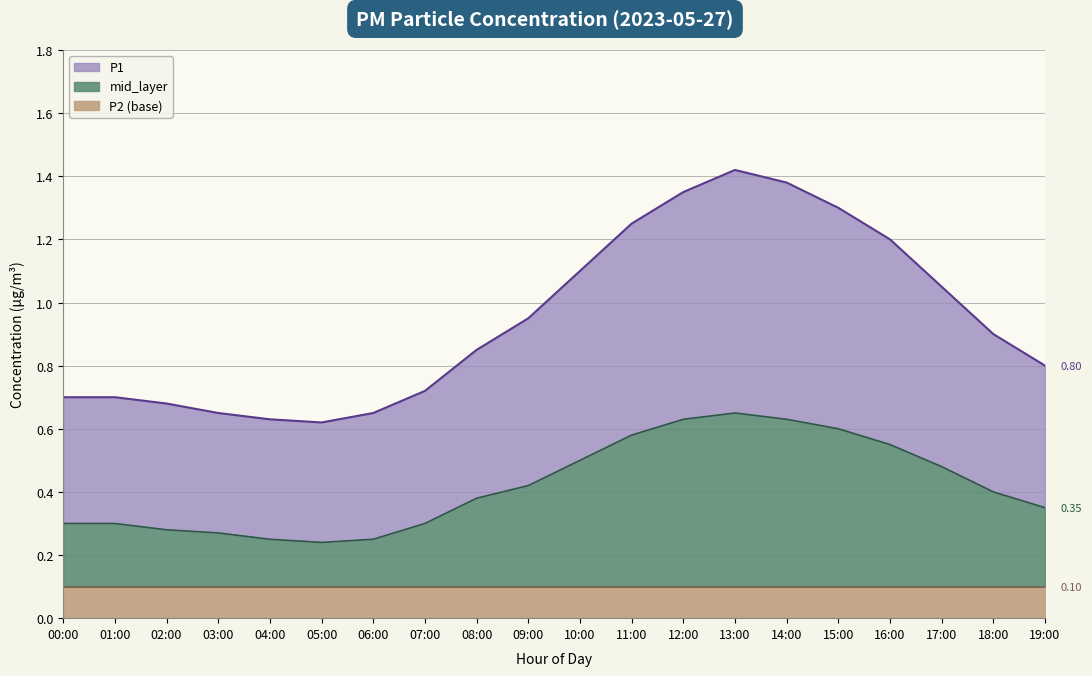

Where is the first local minimum for P1?

05:00